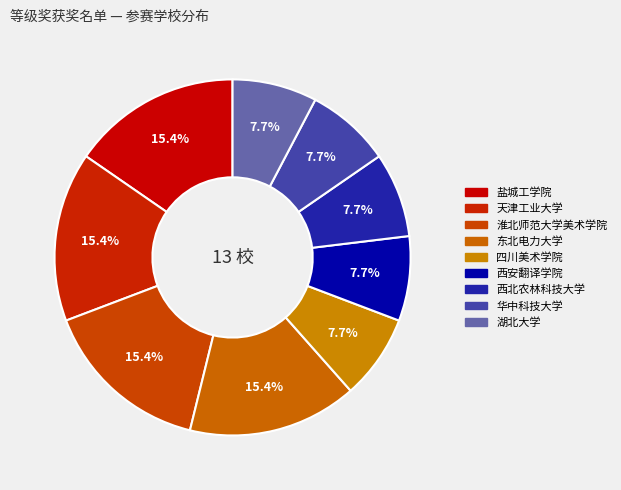

Is 西北农林科技大学 the majority of the pie?

No